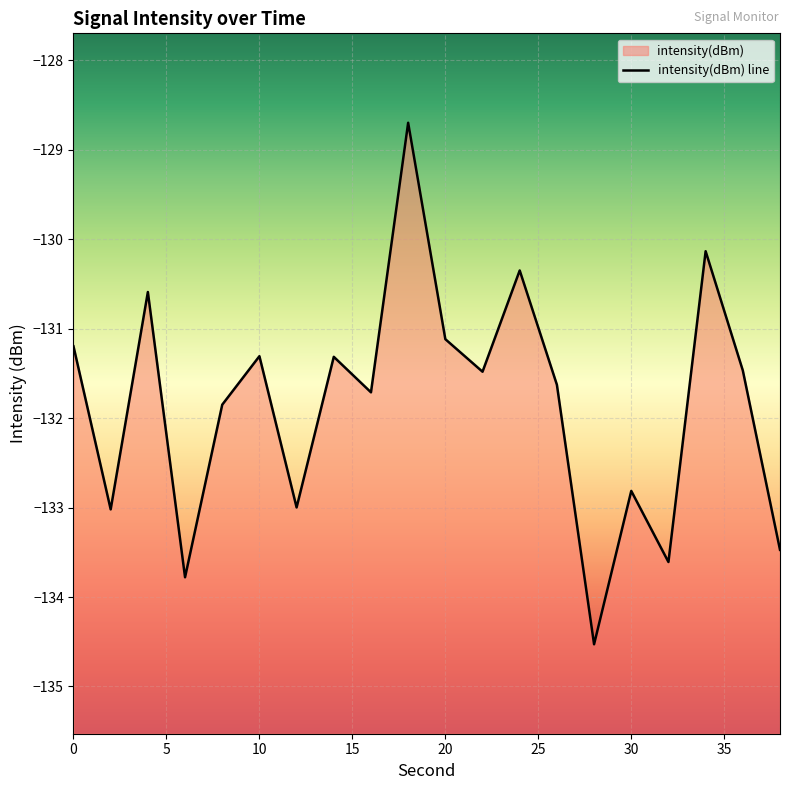

Reading right to left, extract all data points from this chart.

-133.5	-131.5	-130.1	-133.6	-132.8	-134.5	-131.6	-130.3	-131.5	-131.1	-128.7	-131.7	-131.3	-133.0	-131.3	-131.8	-133.8	-130.6	-133.0	-131.2